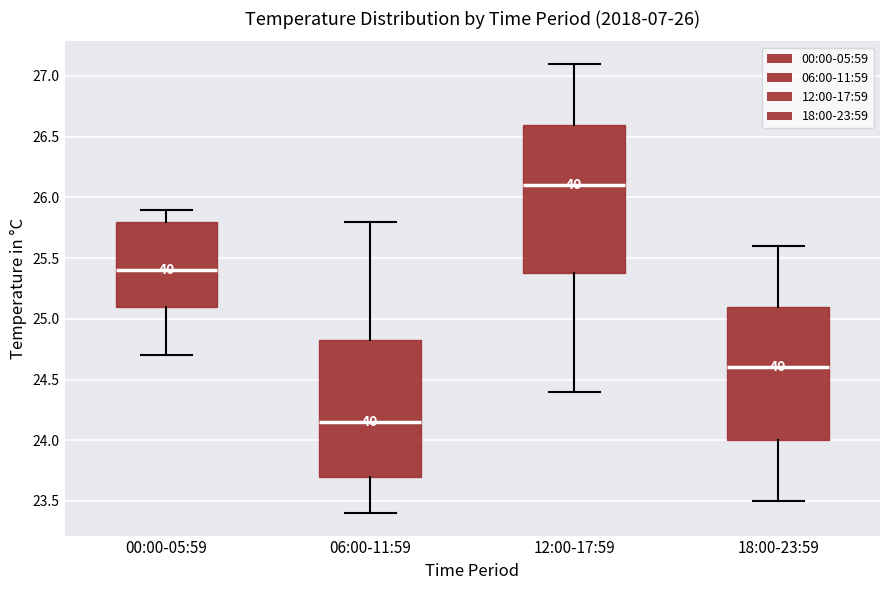

Which box has the lowest median line?

06:00-11:59